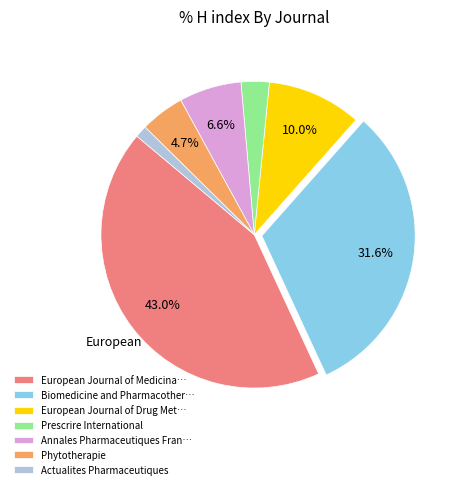

Which has a higher value, Phytotherapie or Annales Pharmaceutiques Fran…?

Annales Pharmaceutiques Fran…